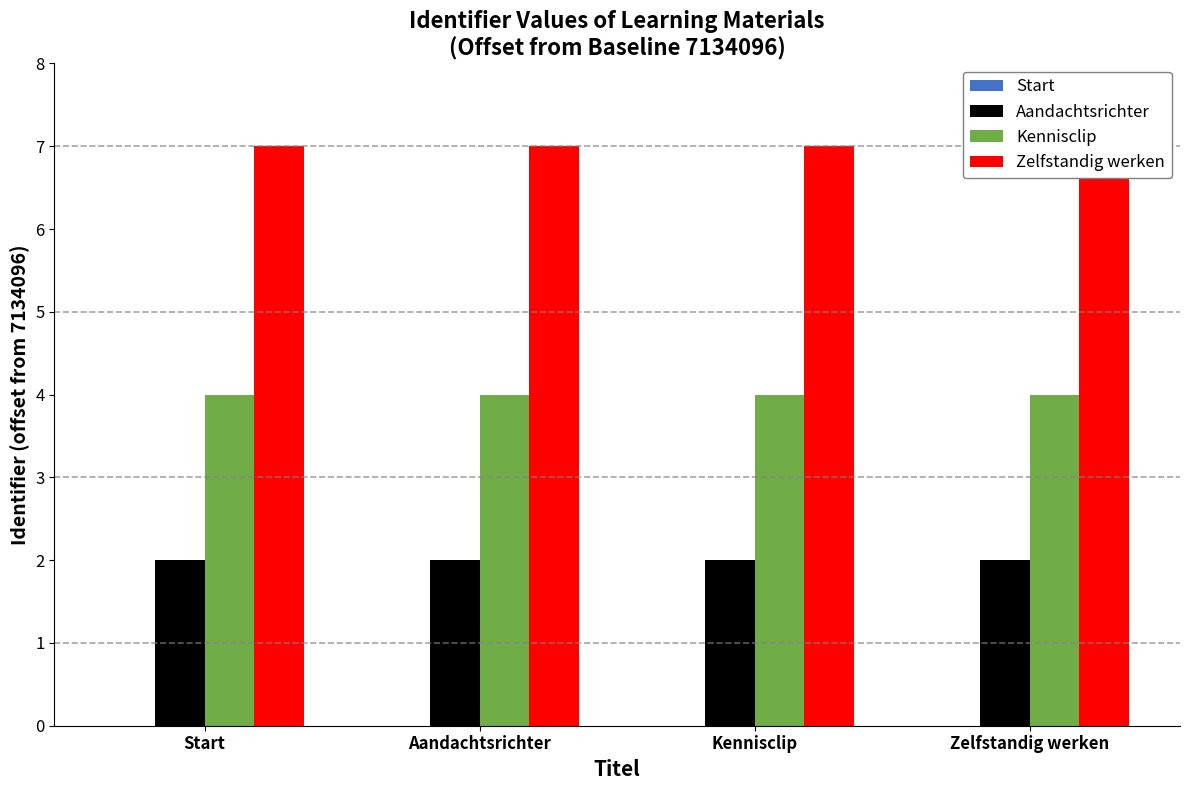

What position from the left is Kennisclip?

3